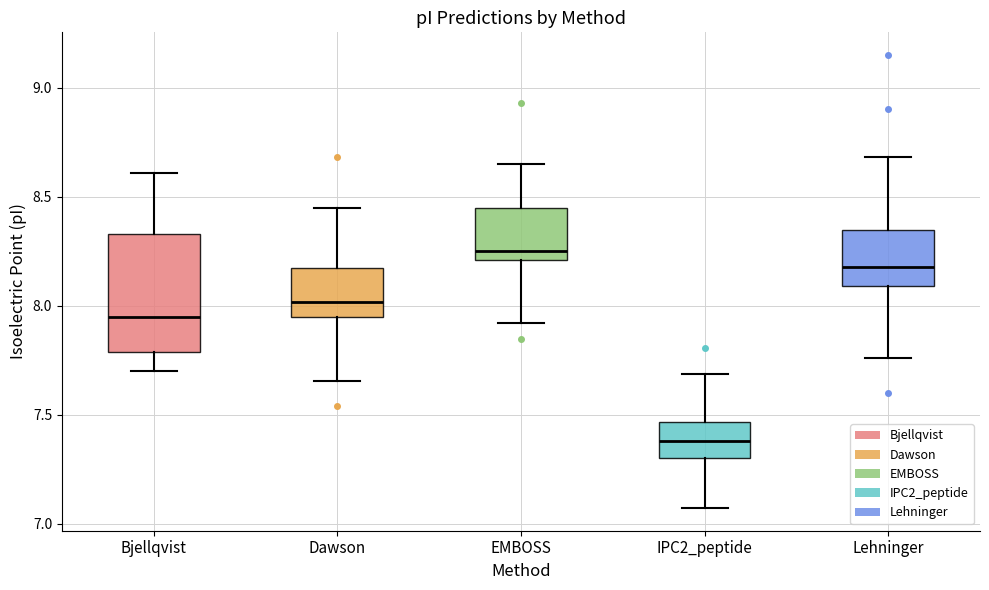

Reading left to right, read every box against the y-axis: the position of its median line, the range the box covers, and the ends of its whiskers. The values are not printed on the chart, so give them approximately, as read against the axis.

Bjellqvist: median 7.95, box 7.80 to 8.35, whiskers 7.70 to 8.60
Dawson: median 8.00, box 7.95 to 8.15, whiskers 7.65 to 8.45
EMBOSS: median 8.25, box 8.20 to 8.45, whiskers 7.90 to 8.65
IPC2_peptide: median 7.40, box 7.30 to 7.45, whiskers 7.05 to 7.70
Lehninger: median 8.20, box 8.10 to 8.35, whiskers 7.75 to 8.70